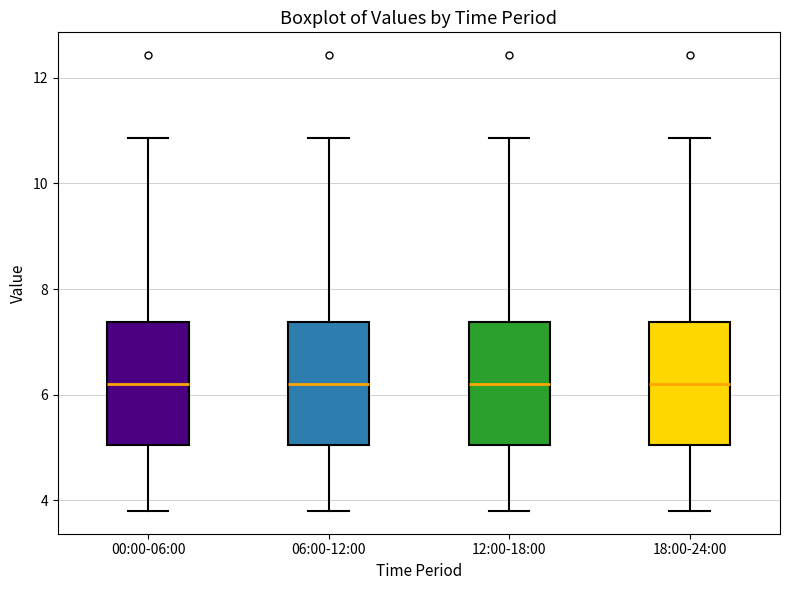

Reading left to right, read every box against the y-axis: the position of its median line, the range the box covers, and the ends of its whiskers. The values are not printed on the chart, so give them approximately, as read against the axis.

00:00-06:00: median 6.2, box 5.0 to 7.4, whiskers 3.8 to 10.8
06:00-12:00: median 6.2, box 5.0 to 7.4, whiskers 3.8 to 10.8
12:00-18:00: median 6.2, box 5.0 to 7.4, whiskers 3.8 to 10.8
18:00-24:00: median 6.2, box 5.0 to 7.4, whiskers 3.8 to 10.8